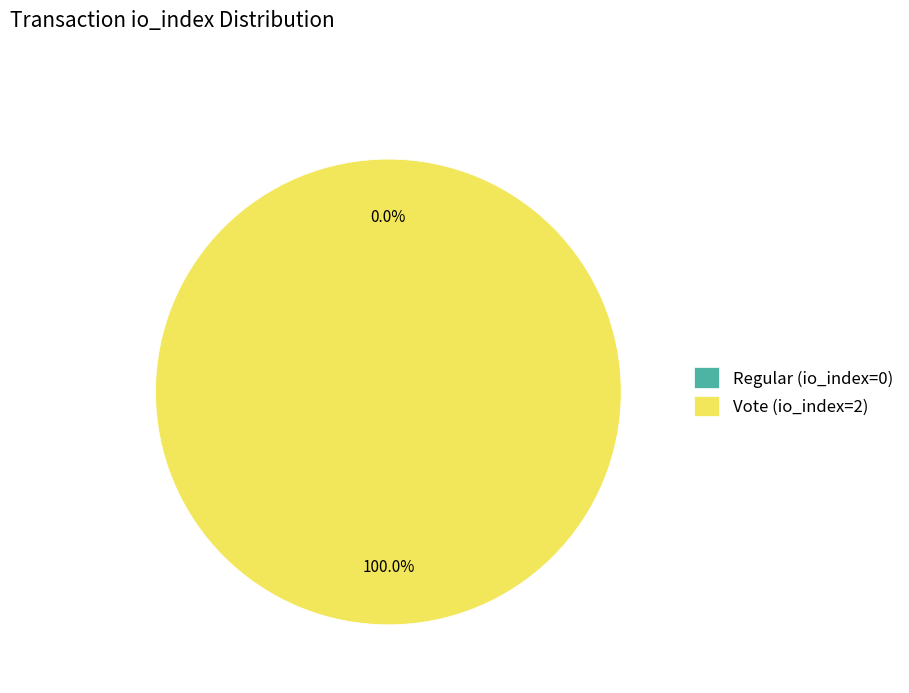

The Regular (io_index=0) slice represents 0% of the pie. True or false?

True